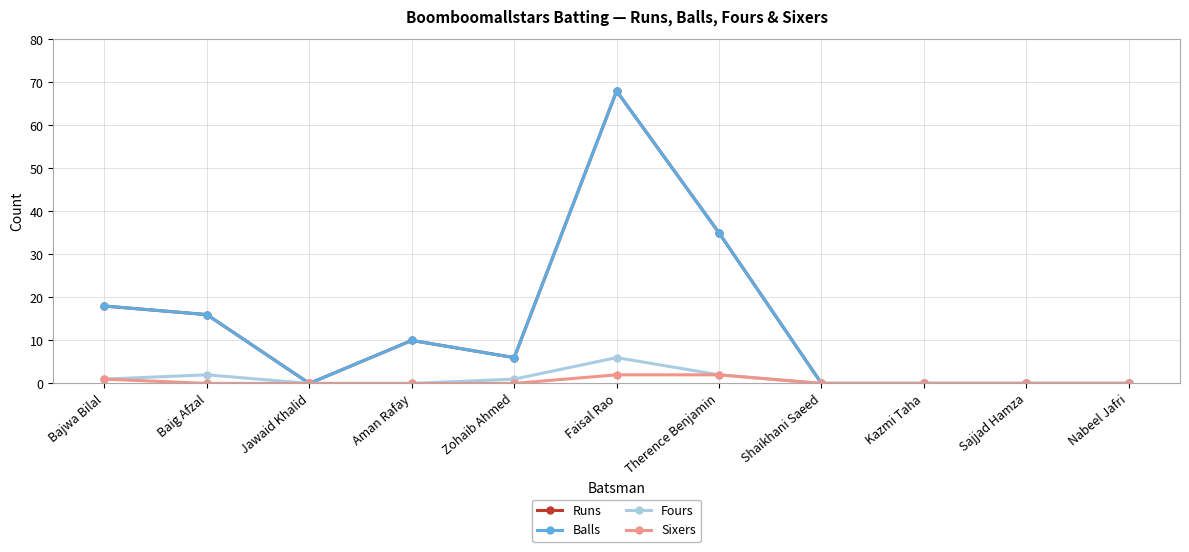

Is this an area chart (filled region under the line)?

No